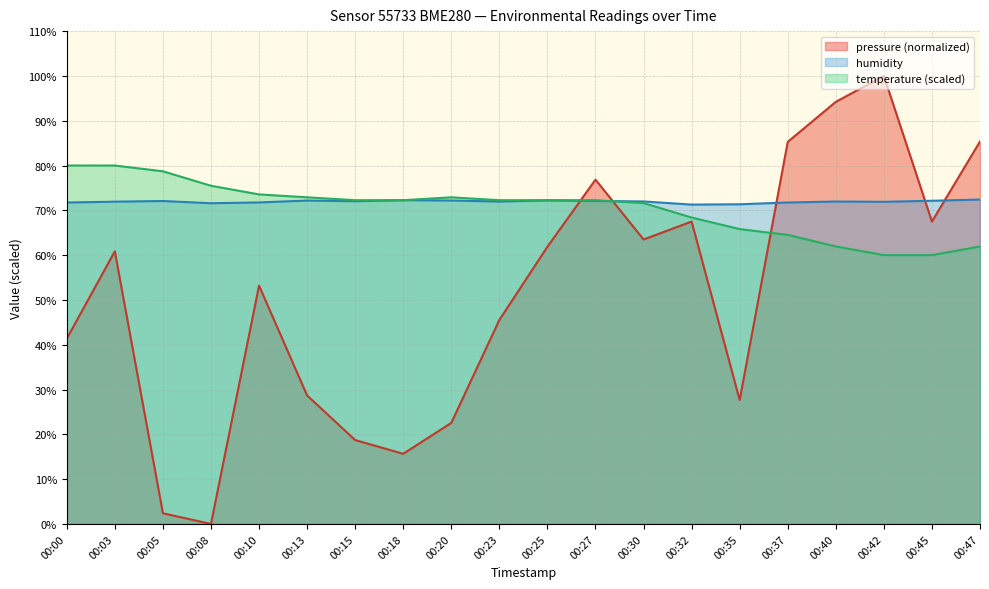

How many lines are shown in the chart?

3